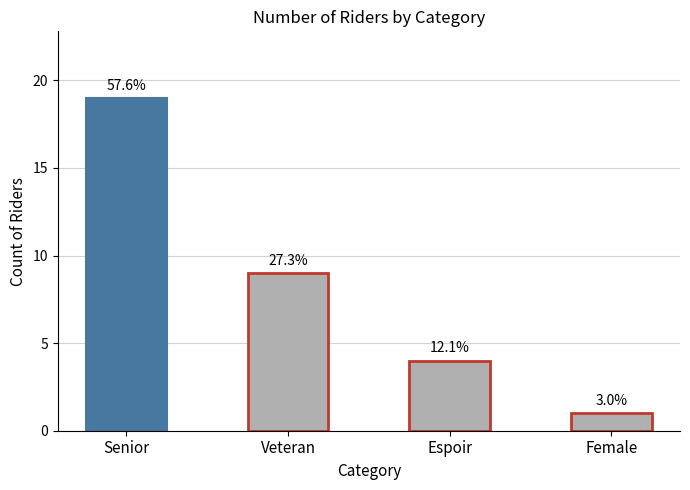

The value at Veteran is 9. True or false?

True